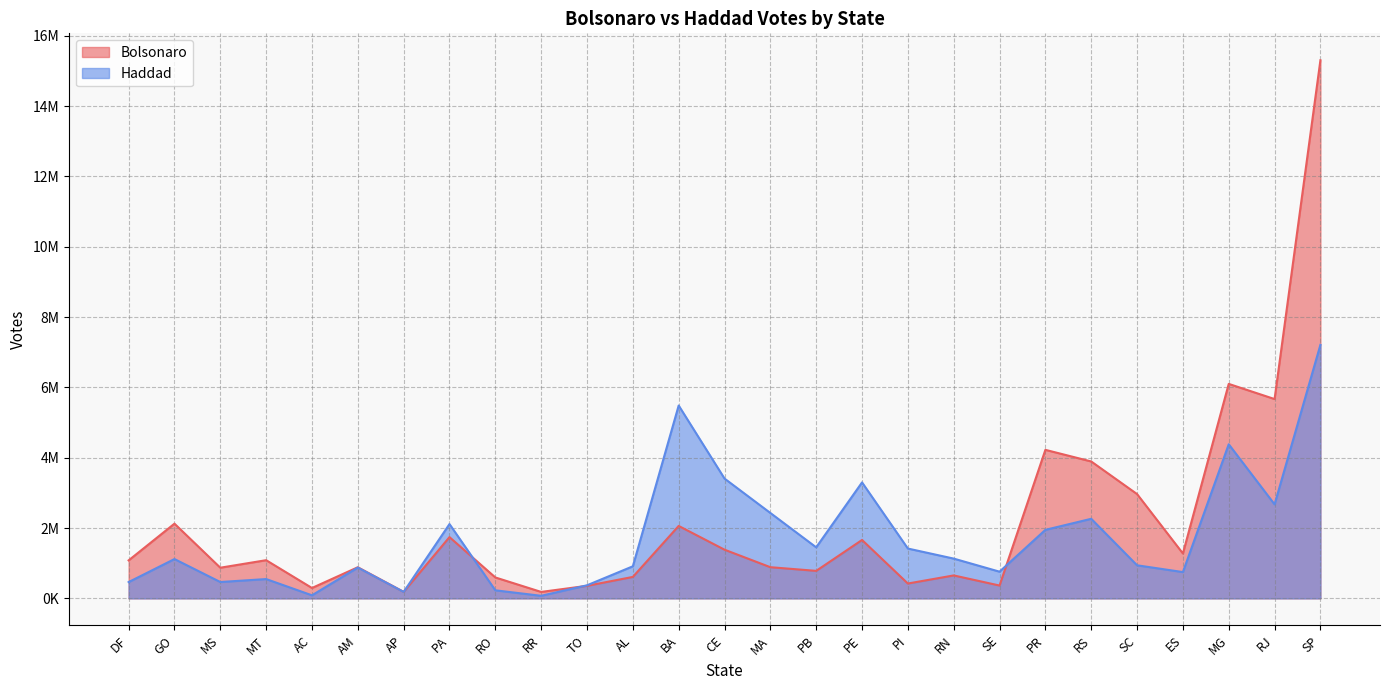

How many intersections are there between Bolsonaro and Haddad?

4